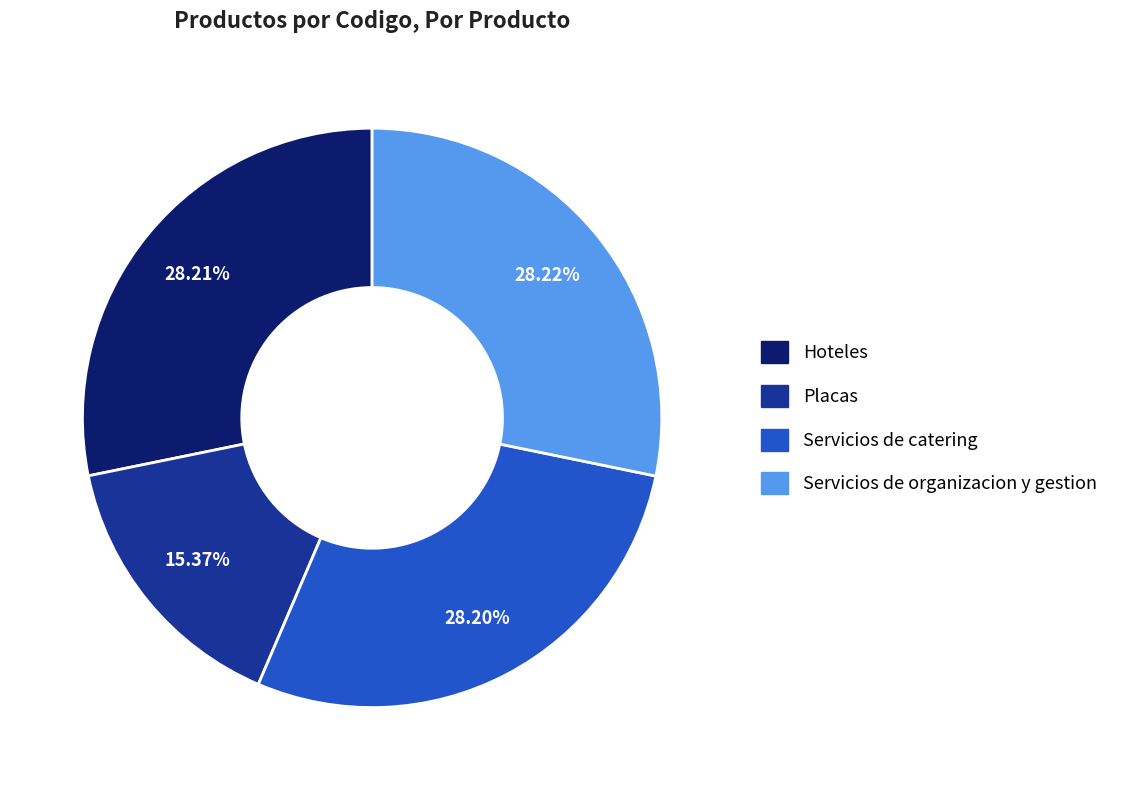

Do Hoteles and Servicios de catering together represent more than half of the pie?

Yes